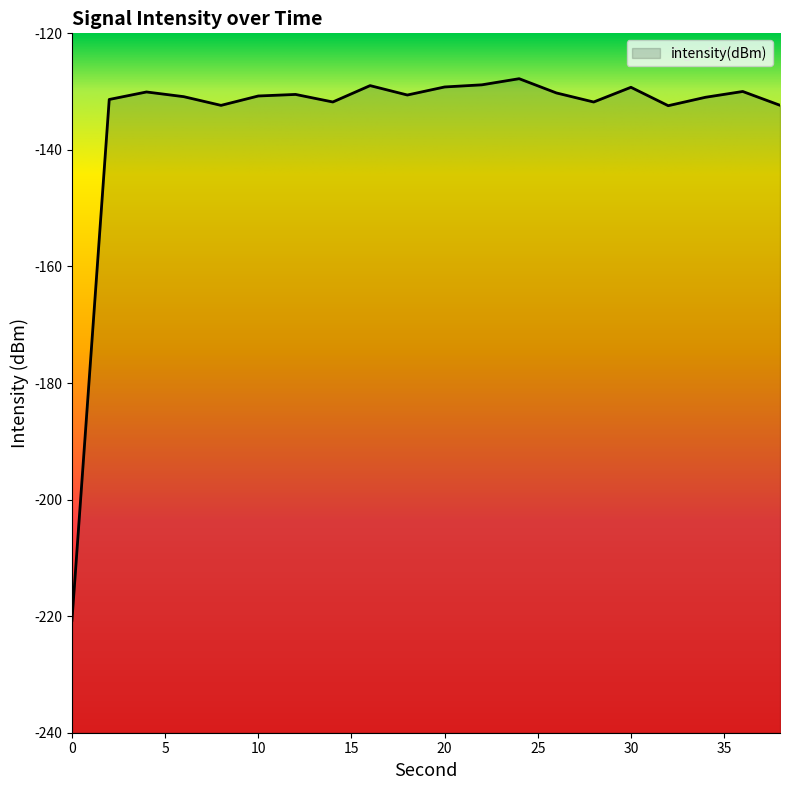

True or false: the data shows -220.0 at 34.

False